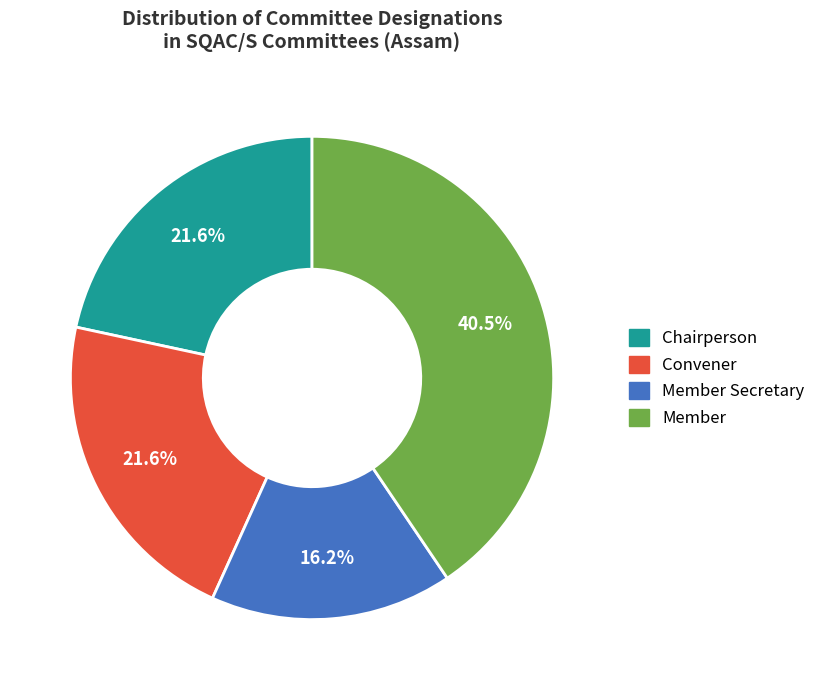

Is there a majority slice in this chart?

No